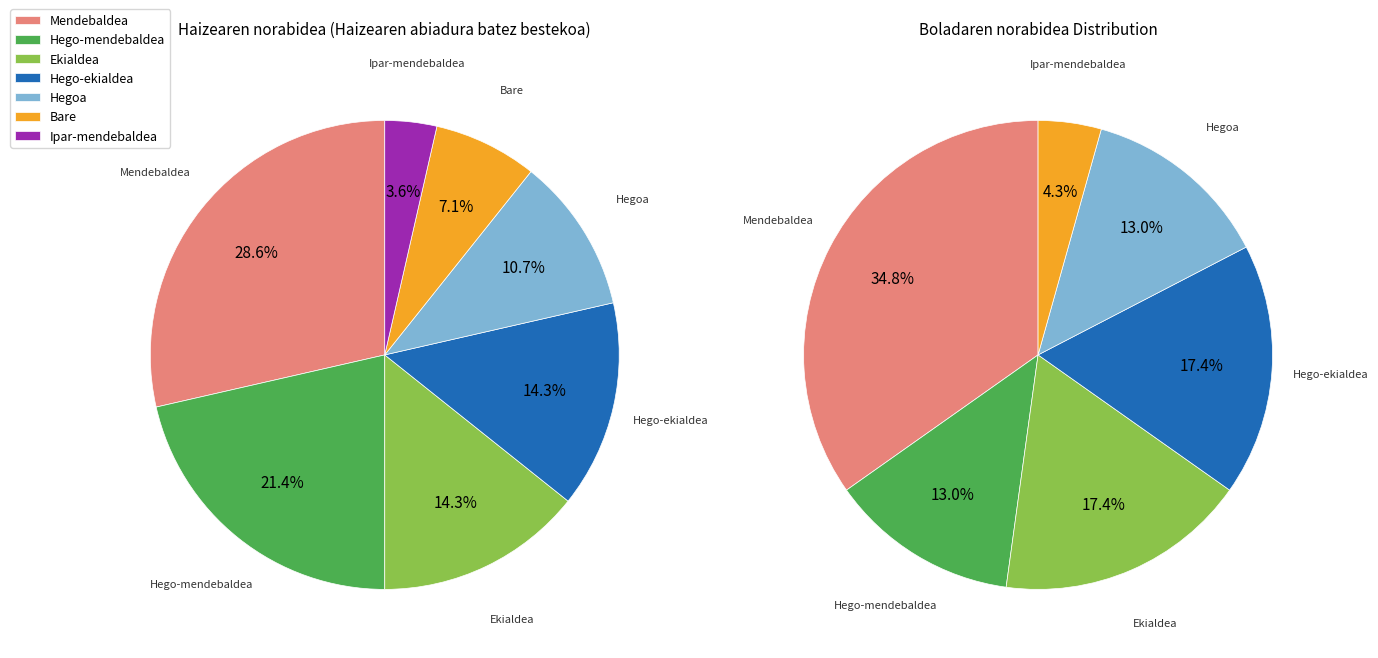

What percentage is the Hegoa slice, to the nearest percent?

11%